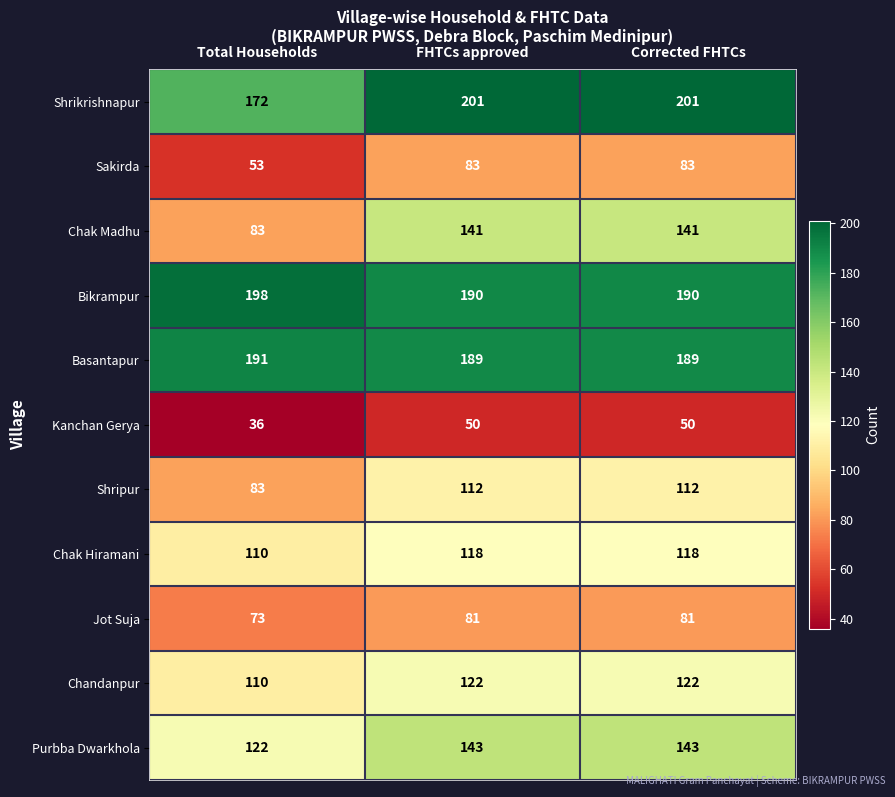

What is the difference between the Bikrampur values at Corrected FHTCs and Total Households?

8